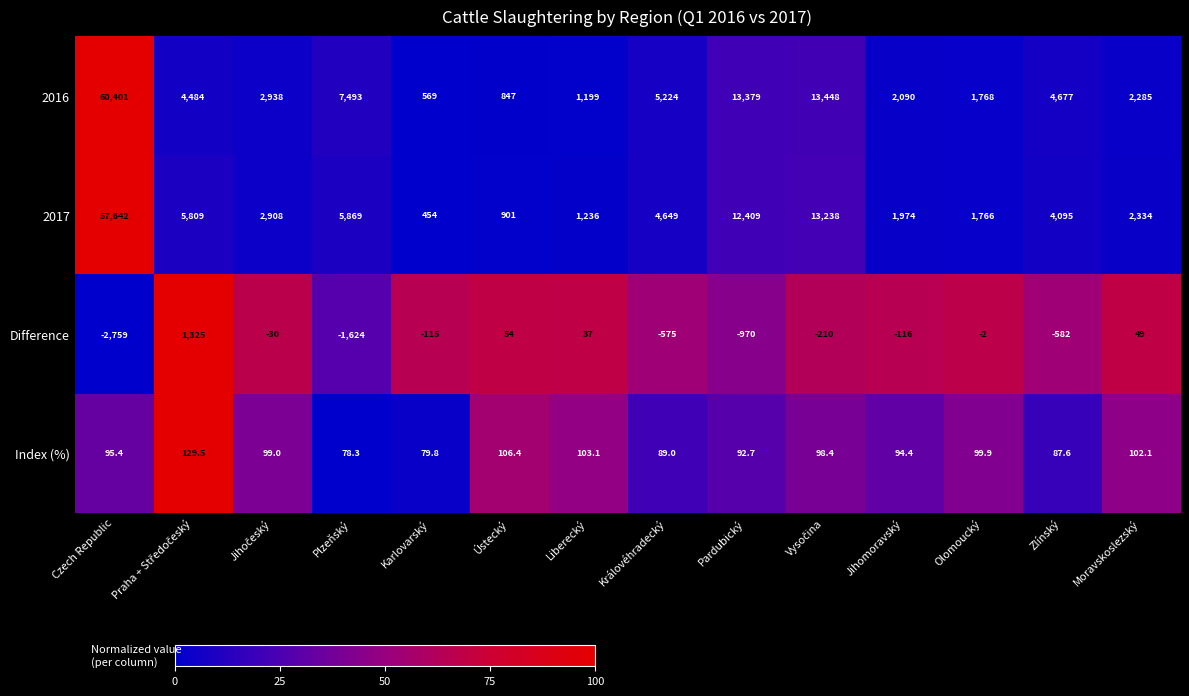

Which label corresponds to the smallest value in the chart?

Czech Republic